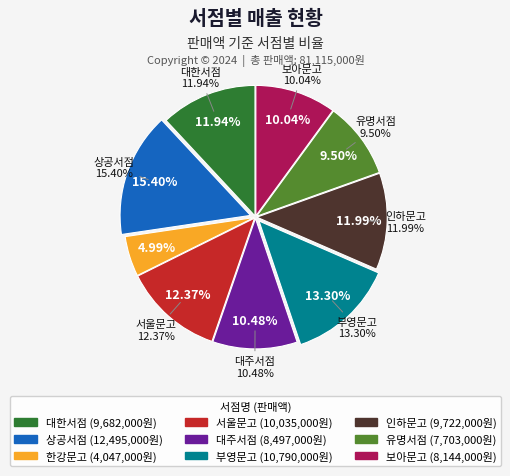

Combined, what portion of the pie is 대주서점 and 보아문고?

20.5%